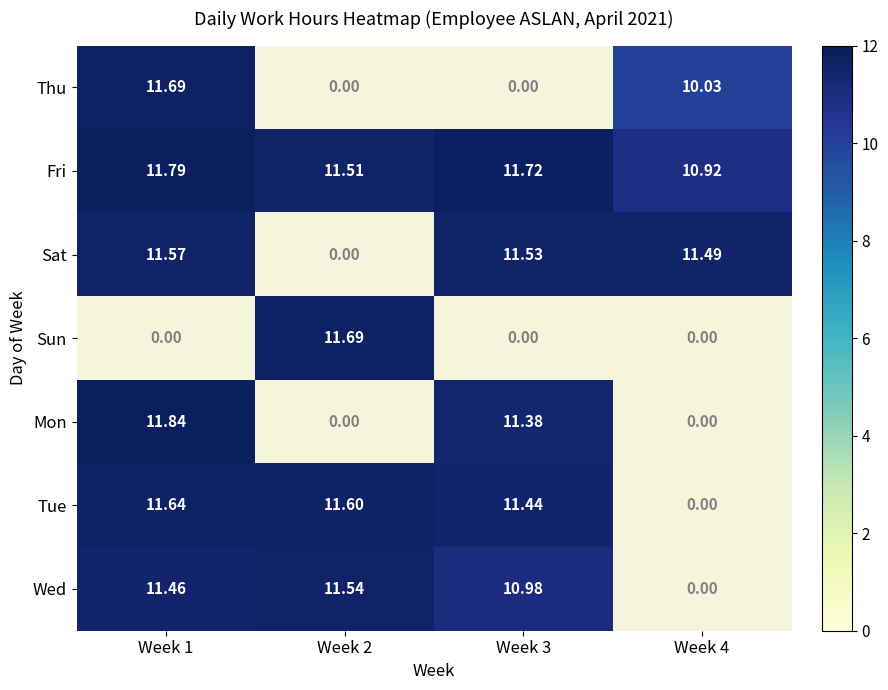

What is the sum of the Wed values at Week 3 and Week 2?

22.5